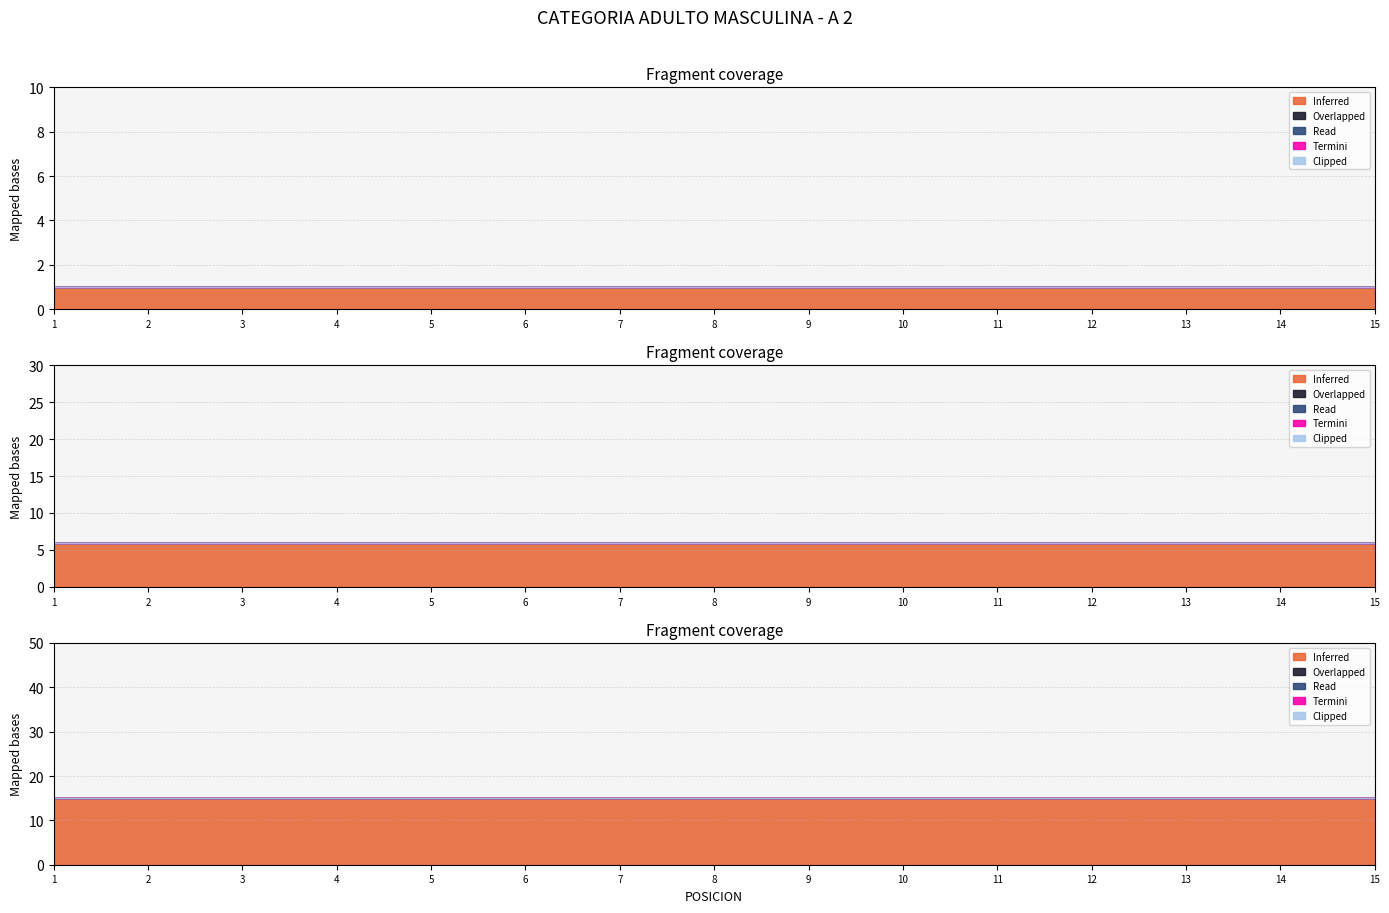

True or false: Read and Inferred cross at least once.

False